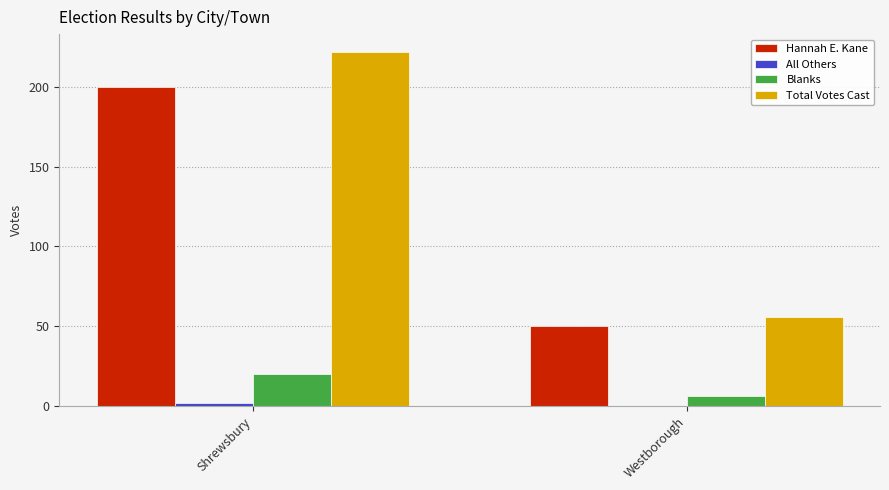

What value does the Total Votes Cast series have at Westborough, to the nearest 10?

60